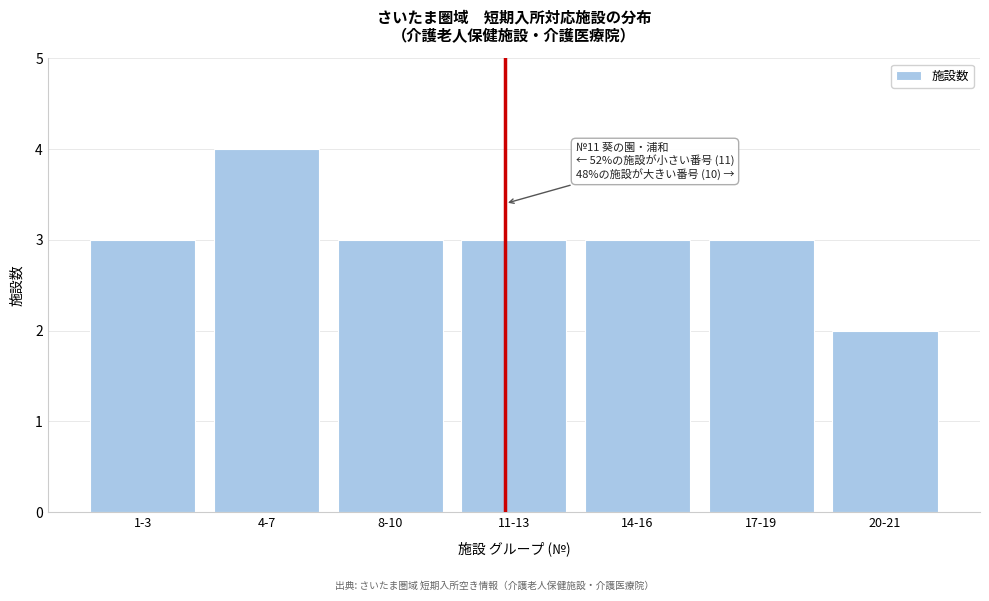

Reading right to left, extract all data points from this chart.

20-21=2	17-19=3	14-16=3	11-13=3	8-10=3	4-7=4	1-3=3